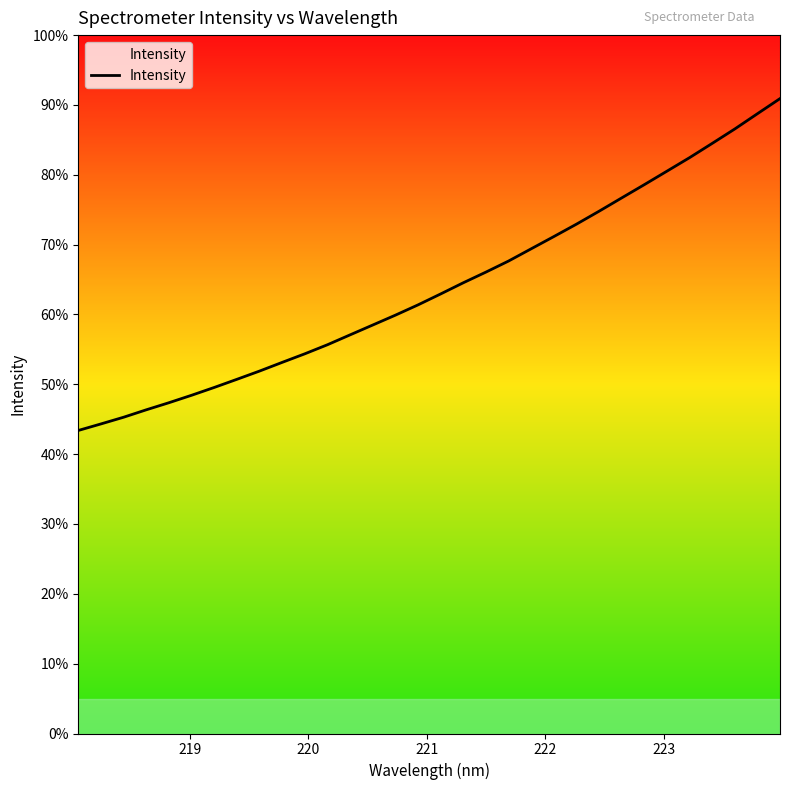

Is this an area chart (filled region under the line)?

No